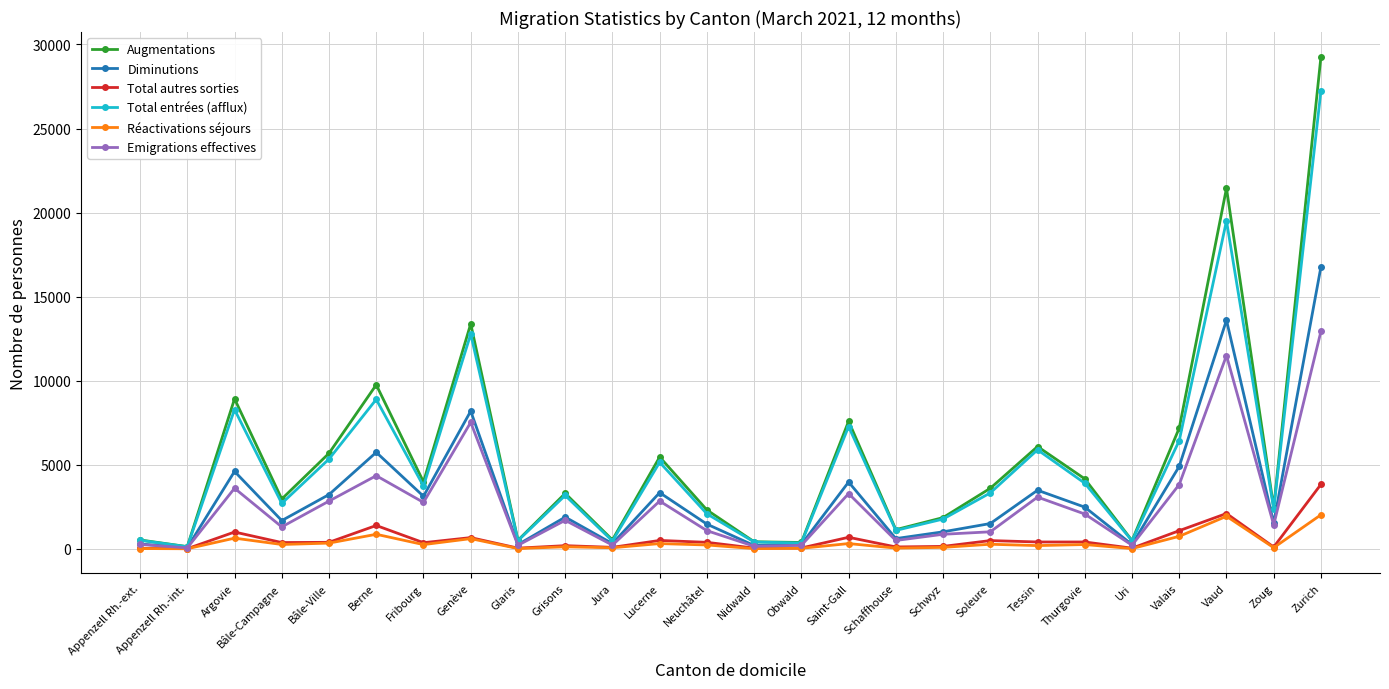

The Emigrations effectives series shows 2762 at Fribourg. True or false?

True